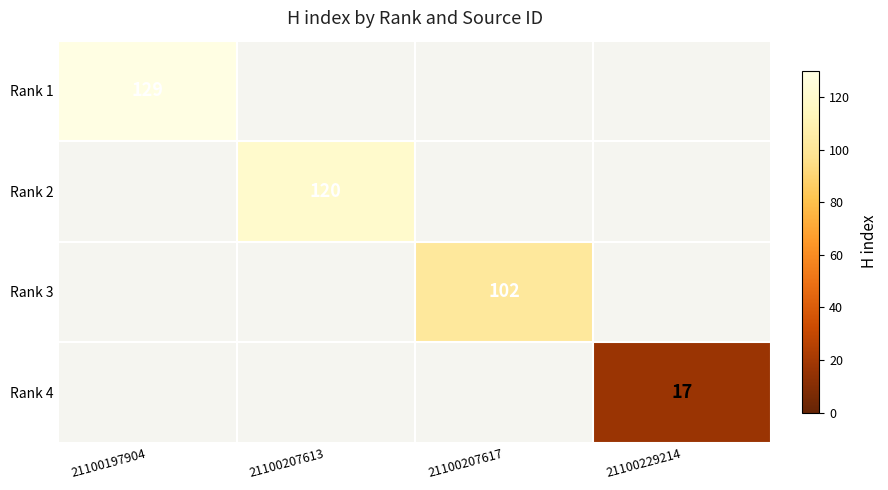

Rank the series at 21100207617 from highest to lowest value.

Rank 1, Rank 2, Rank 3, Rank 4